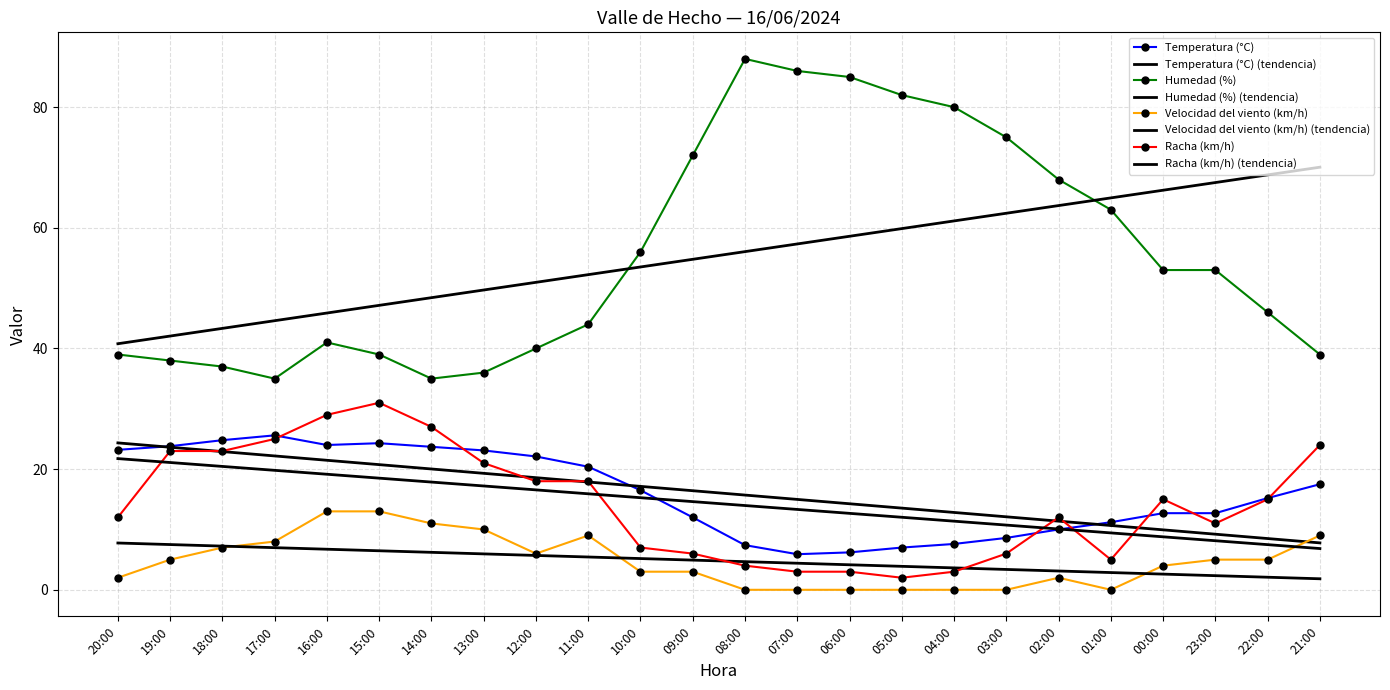

How many lines are shown in the chart?

4